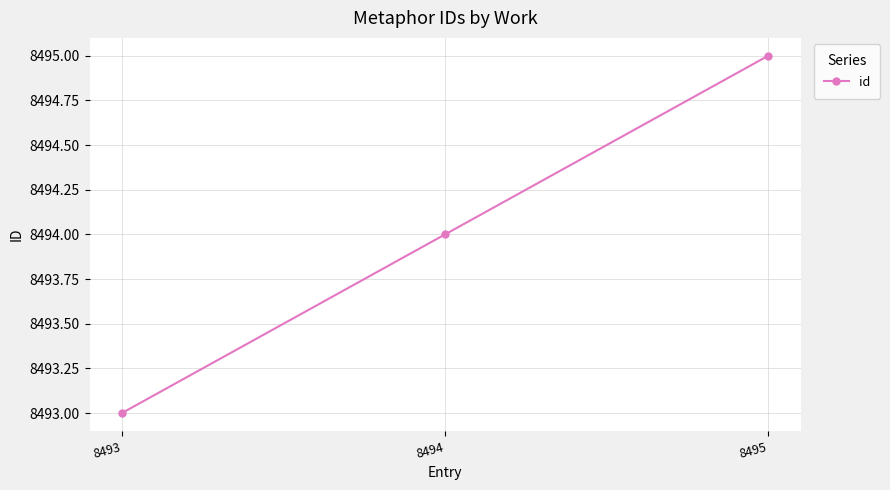

How many values are between 8493 and 8495?

3